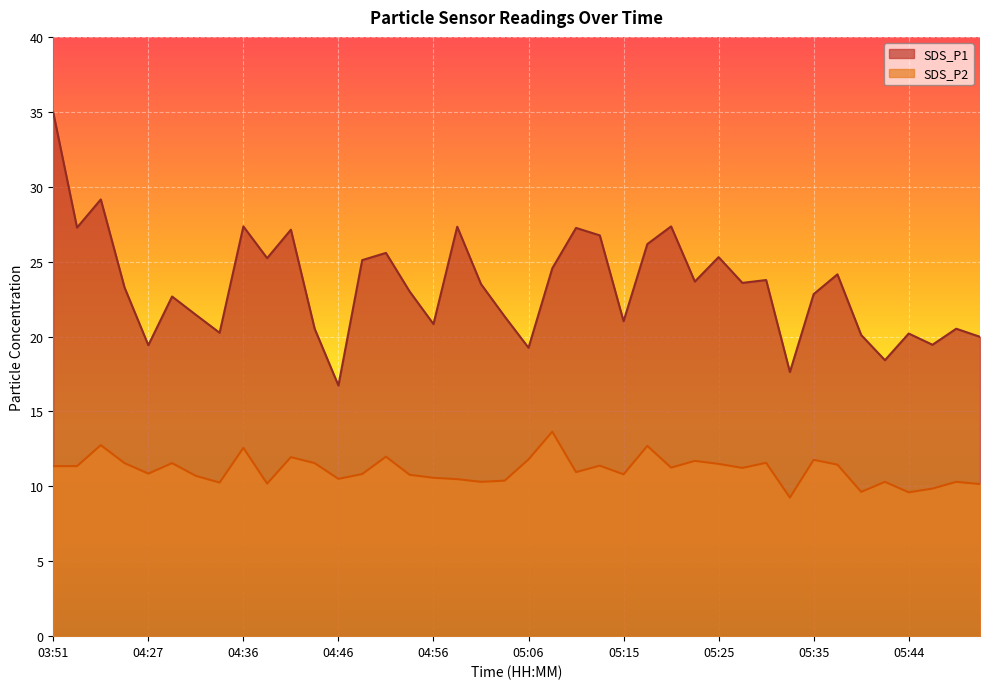

What is the minimum value shown in the chart?

9.2